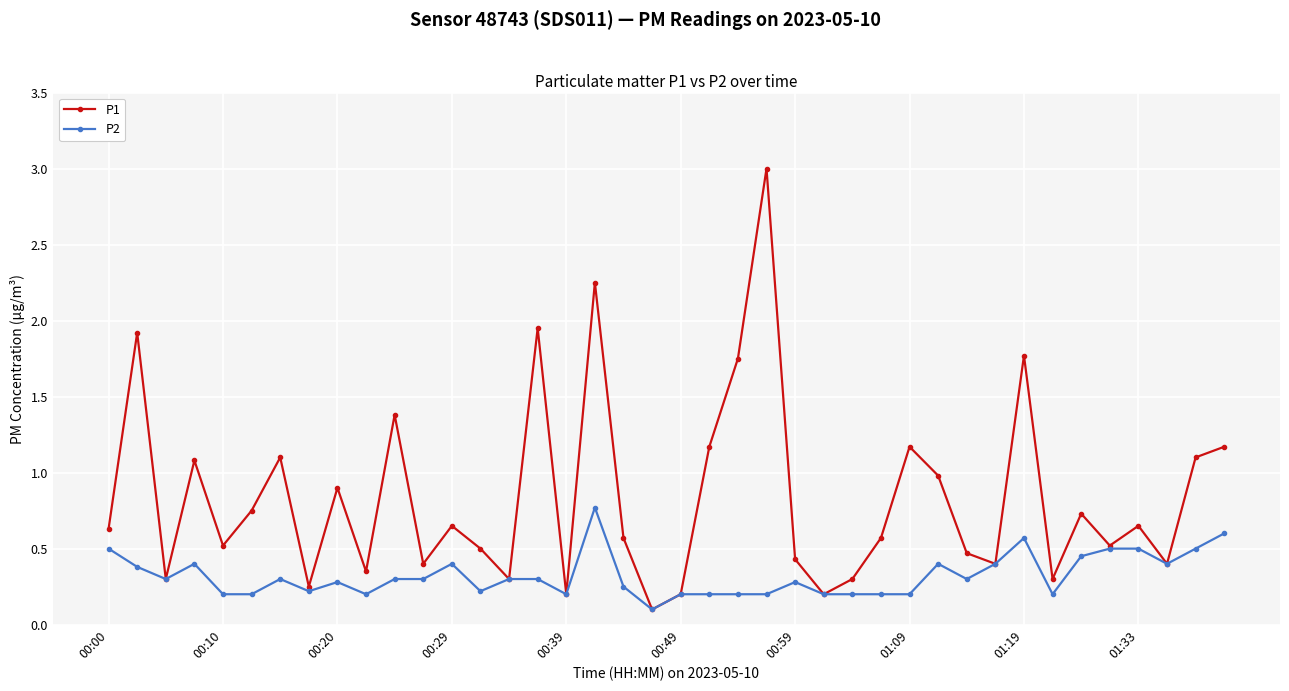

How many series are shown in this chart?

2